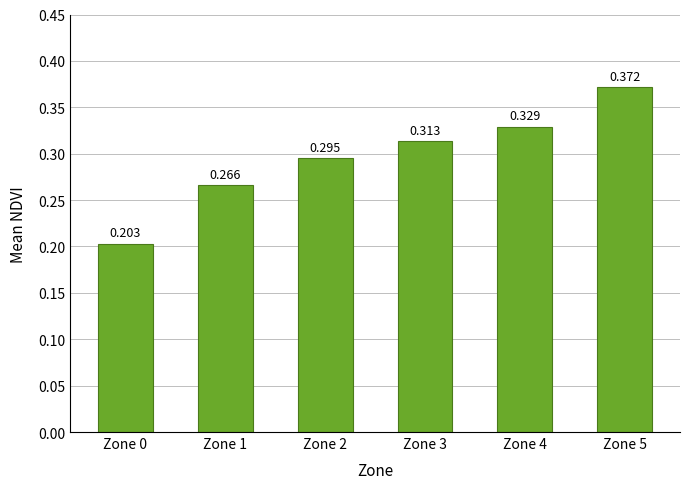

Rank the categories by value from highest to lowest.

Zone 5, Zone 4, Zone 3, Zone 2, Zone 1, Zone 0